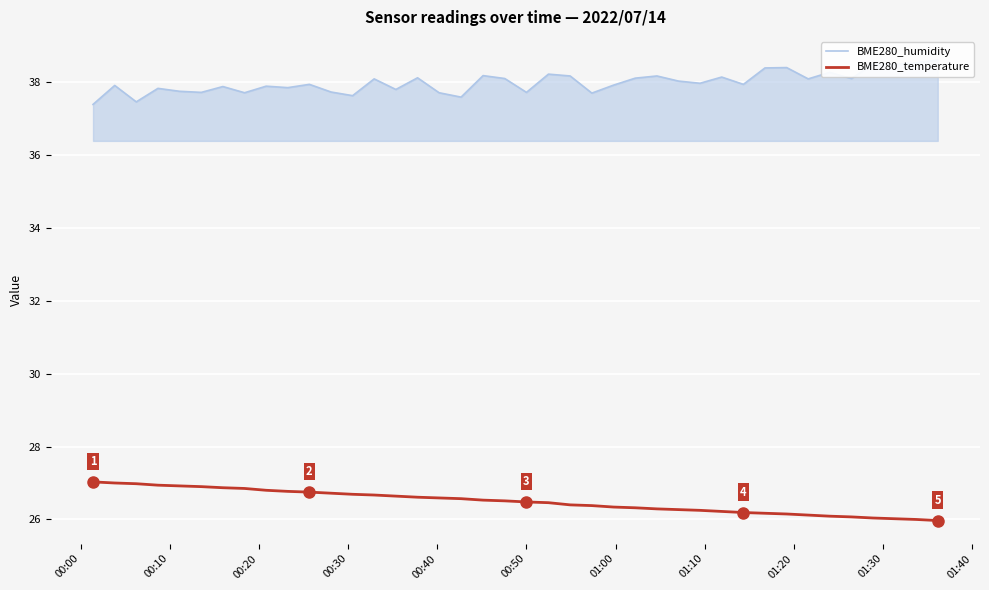

How many lines are shown in the chart?

2